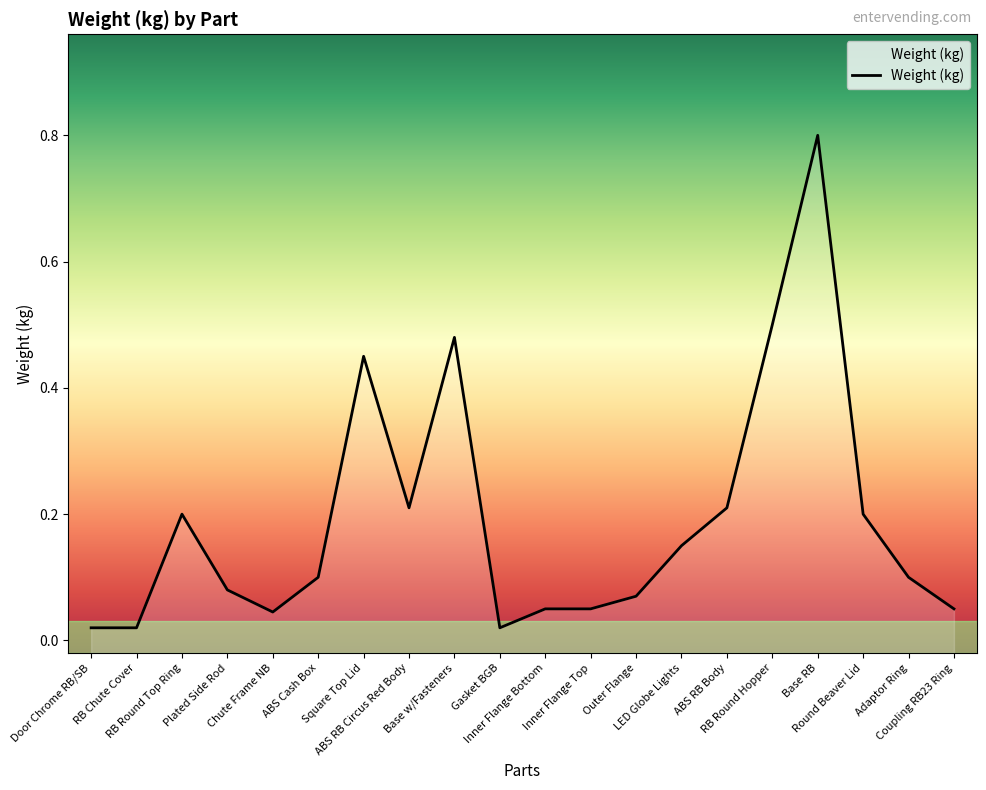

Which category has the highest value across all series?

Base RB